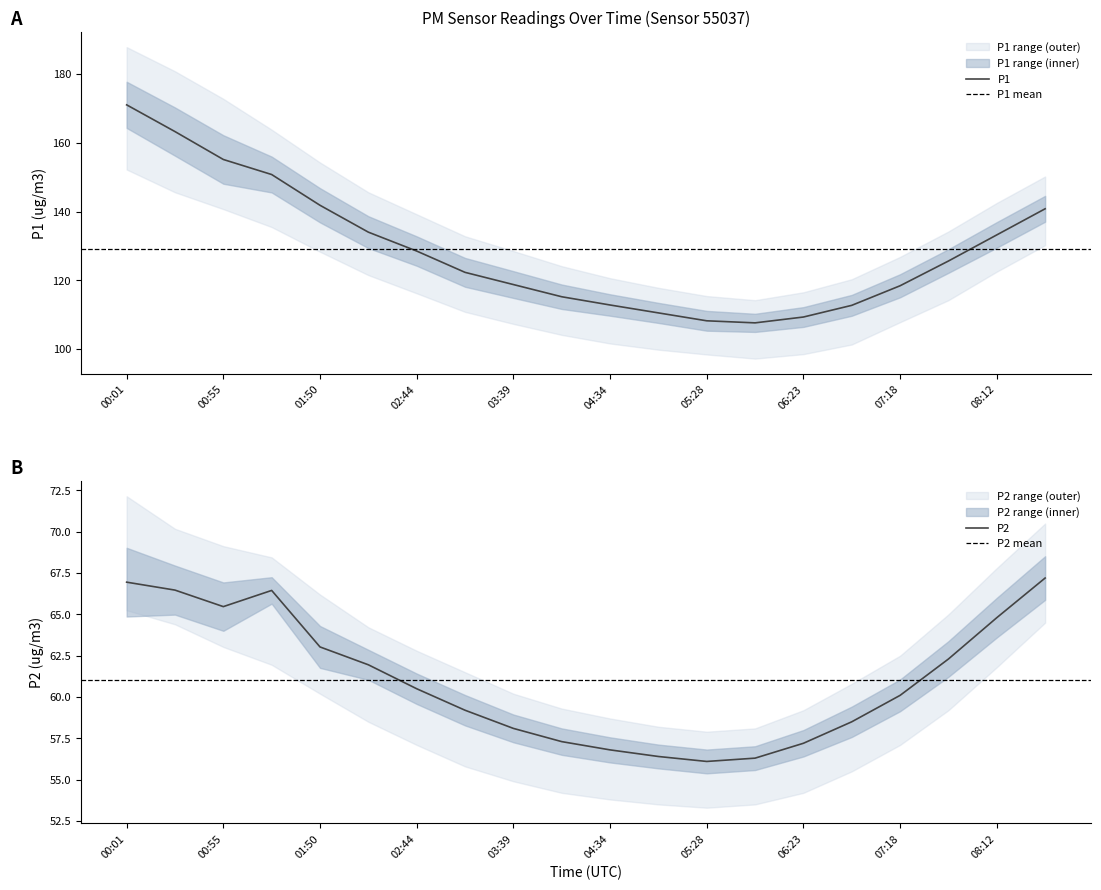

Is the value of P2_lower at 04:06 greater than the value of P1 at 07:45?

No